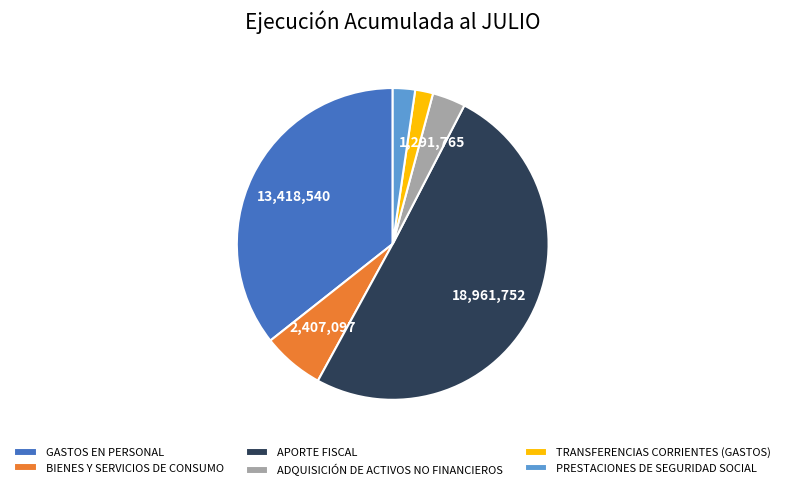

The PRESTACIONES DE SEGURIDAD SOCIAL slice represents 2% of the pie. True or false?

True